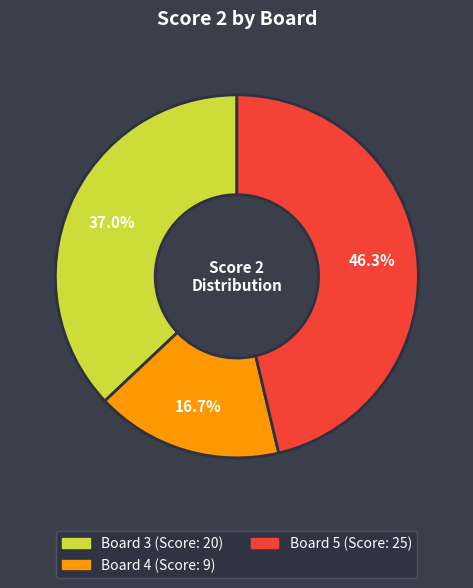

Is there any slice that represents more than half of the pie?

No